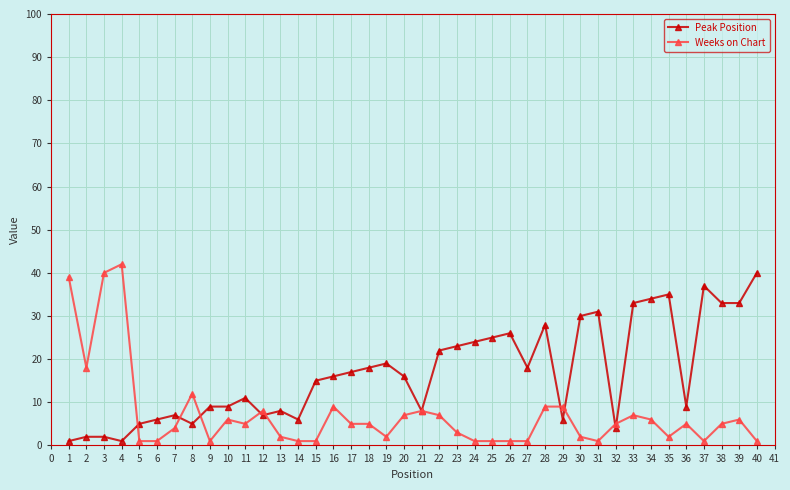

Where is the first local minimum for Weeks on Chart?

2